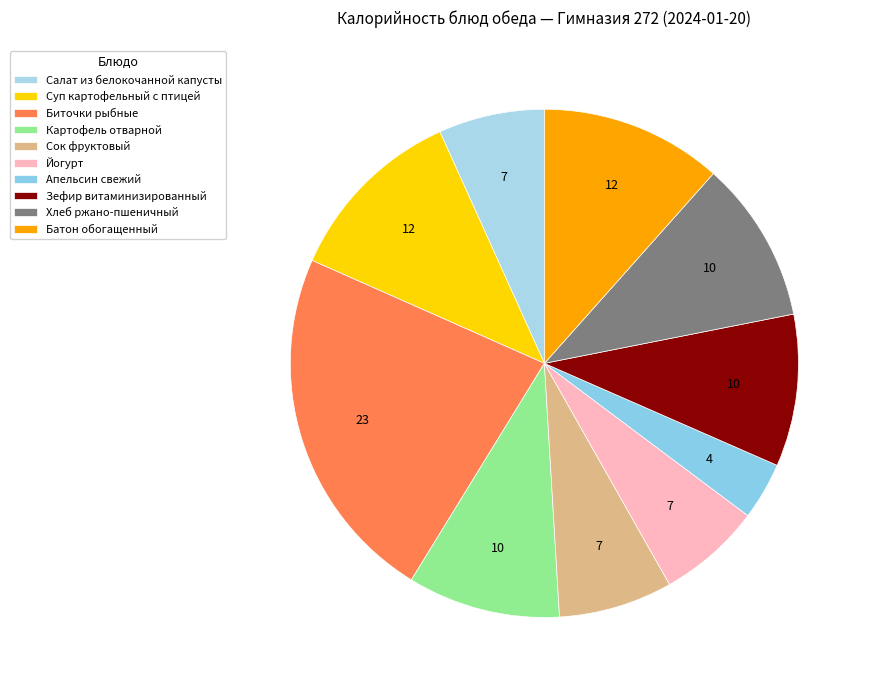

Is it true that Биточки рыбные is 36% of the pie?

False